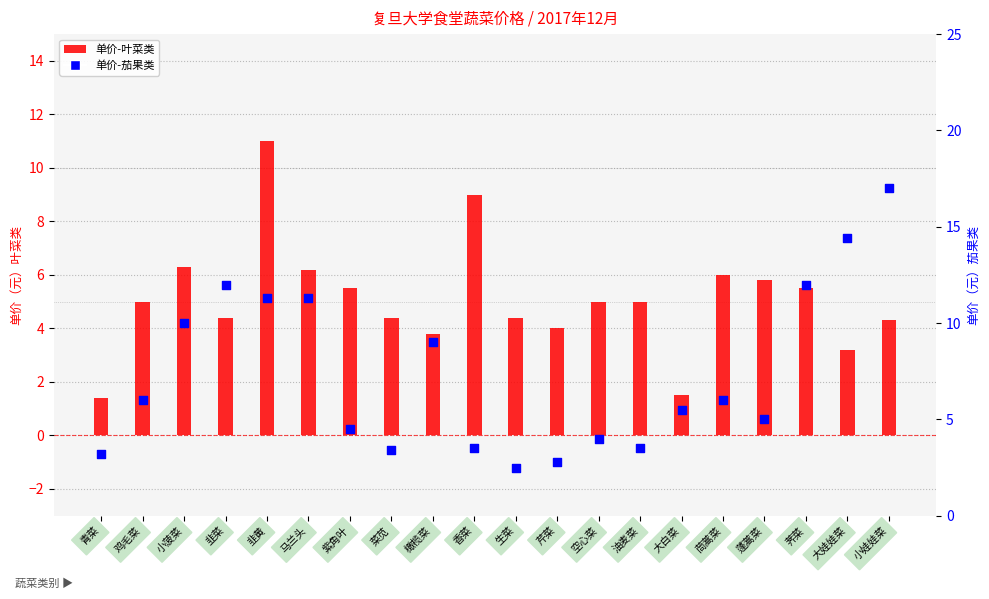

Which series reaches the maximum Y coordinate?

单价-茄果类